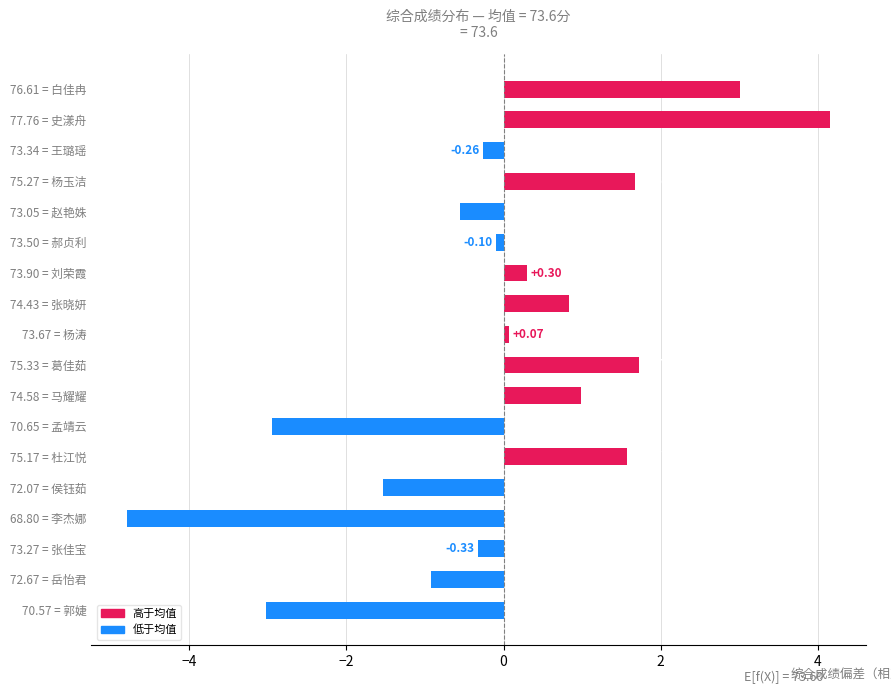

What is the difference between the values at 73.90 = 刘荣霞 and 73.27 = 张佳宝?

0.6